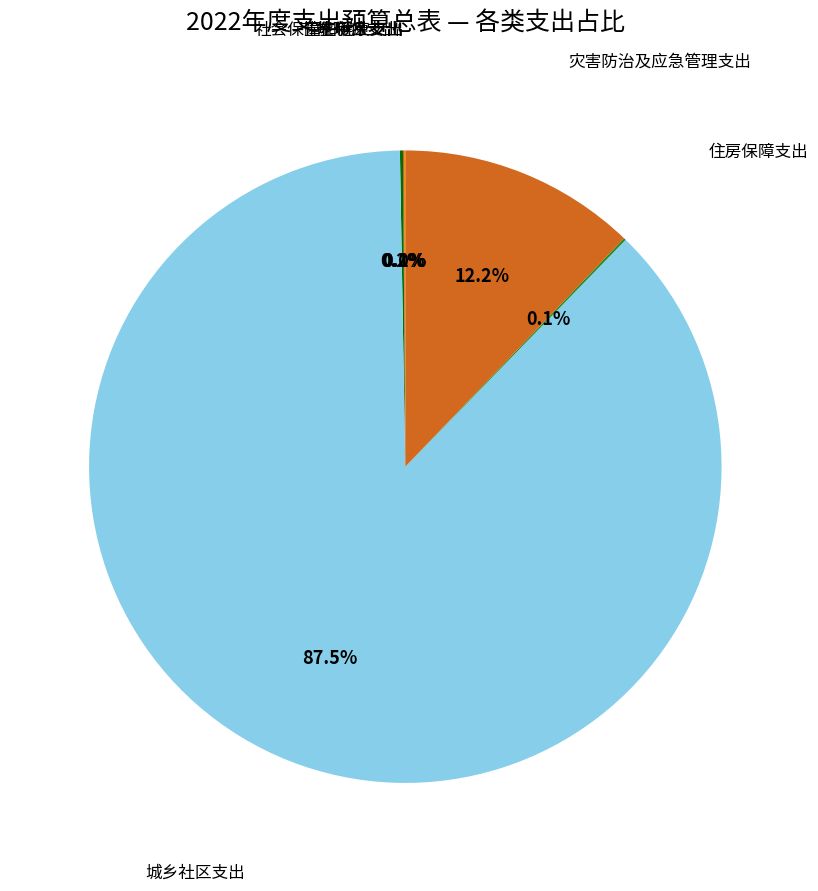

Is there any slice that represents more than half of the pie?

Yes